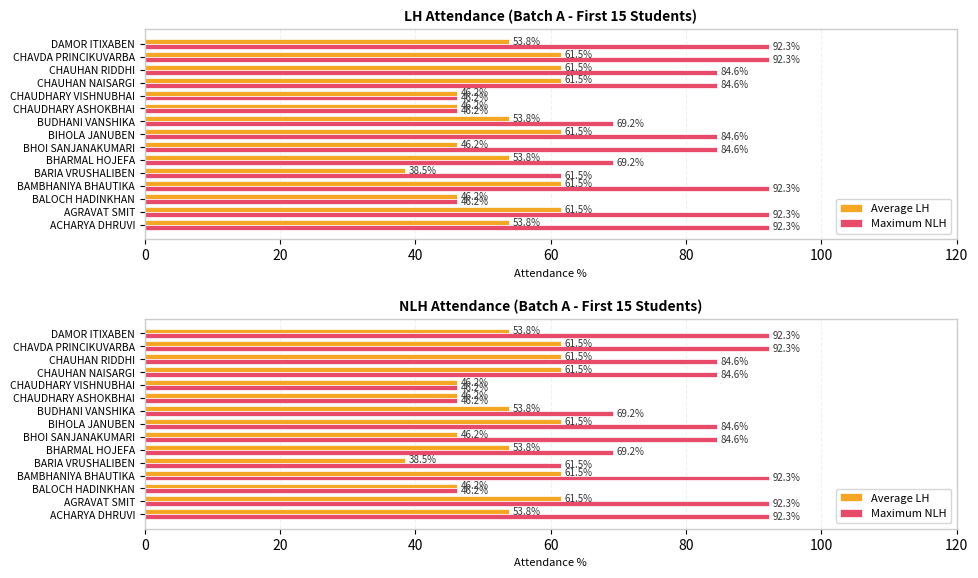

The value of Average LH at BHOI SANJANAKUMARI is 22.9. True or false?

False